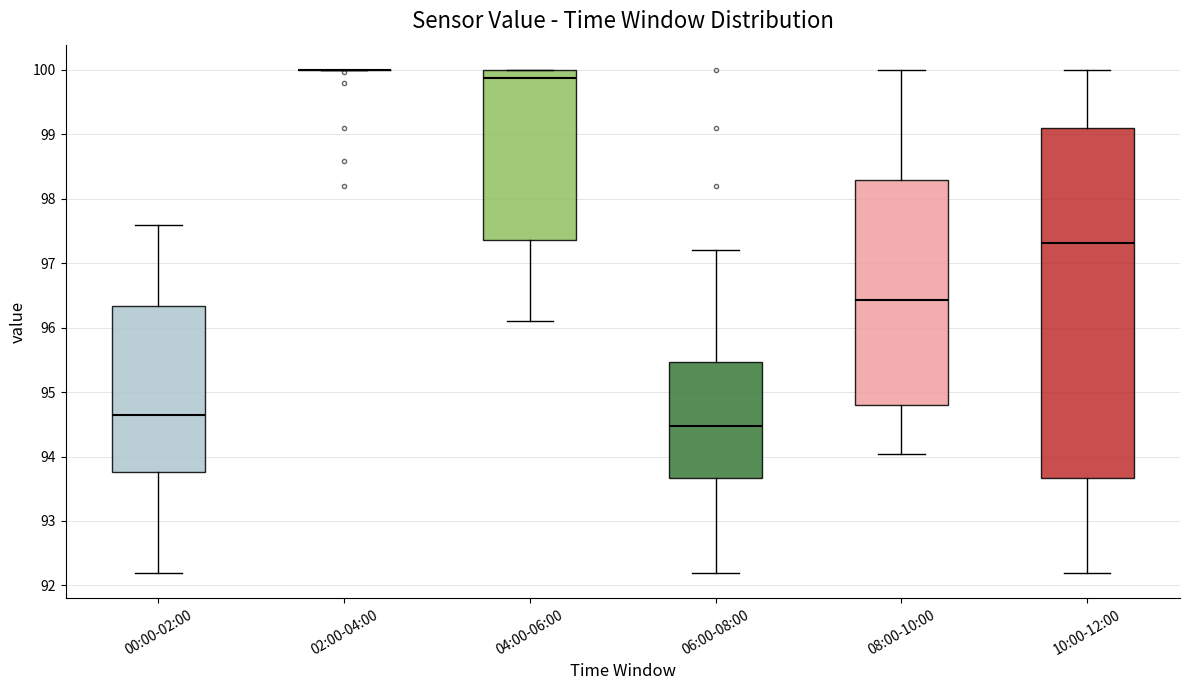

Reading left to right, transcribe this box plot: for each box, give where its median line is, the range the box spans, and where its two whiskers end, as read against the y-axis. The values are not printed on the chart, so give them approximately, as read against the axis.

00:00-02:00: median 94.6, box 93.8 to 96.3, whiskers 92.2 to 97.6
02:00-04:00: box collapsed to a line at 100.0, whiskers 100.0 to 100.0
04:00-06:00: median 99.9, box 97.4 to 100.0, whiskers 96.1 to 100.0
06:00-08:00: median 94.5, box 93.7 to 95.5, whiskers 92.2 to 97.2
08:00-10:00: median 96.4, box 94.8 to 98.3, whiskers 94.0 to 100.0
10:00-12:00: median 97.3, box 93.7 to 99.1, whiskers 92.2 to 100.0